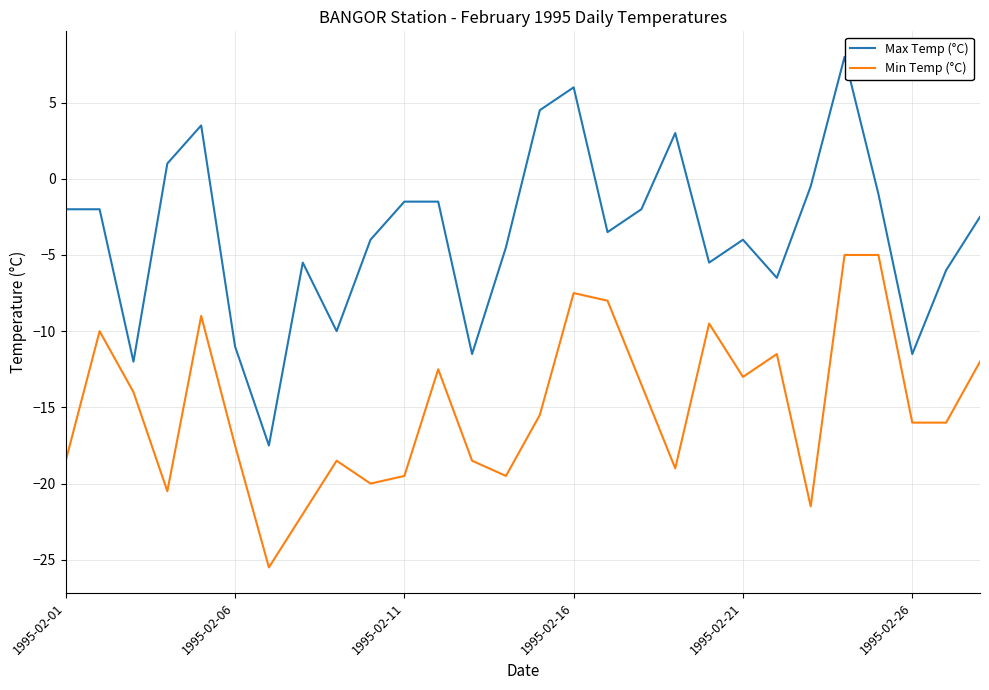

Reading left to right, what are all the values shown in this chart?

Max Temp (°C): -2.0	-2.0	-12.0	1.0	3.5	-11.0	-17.5	-5.5	-10.0	-4.0	-1.5	-1.5	-11.5	-4.5	4.5	6.0	-3.5	-2.0	3.0	-5.5	-4.0	-6.5	-0.5	8.0	-1.0	-11.5	-6.0	-2.5
Min Temp (°C): -18.5	-10.0	-14.0	-20.5	-9.0	-17.5	-25.5	-22.0	-18.5	-20.0	-19.5	-12.5	-18.5	-19.5	-15.5	-7.5	-8.0	-13.5	-19.0	-9.5	-13.0	-11.5	-21.5	-5.0	-5.0	-16.0	-16.0	-12.0